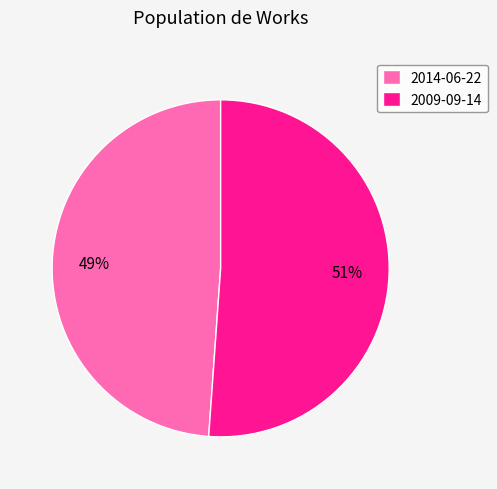

Count the number of slices in the pie.

2